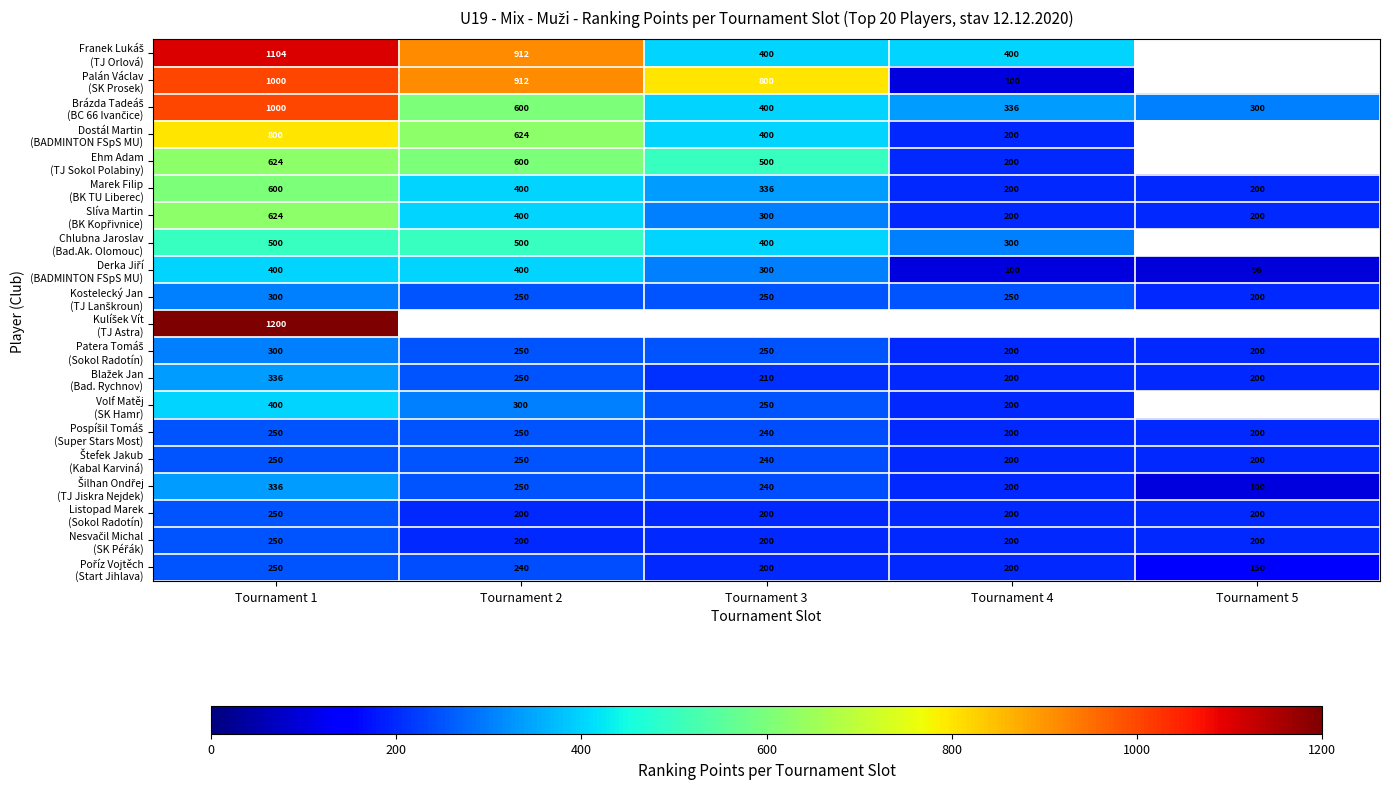

What is the total value across all series at Tournament 1?

10774